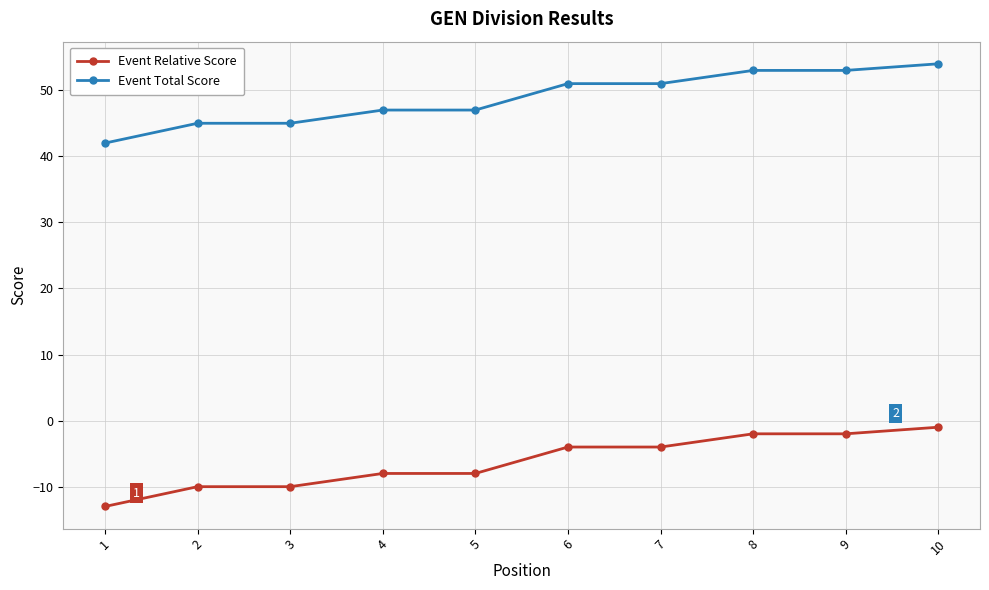

True or false: Event Relative Score and Event Total Score intersect in this chart.

False